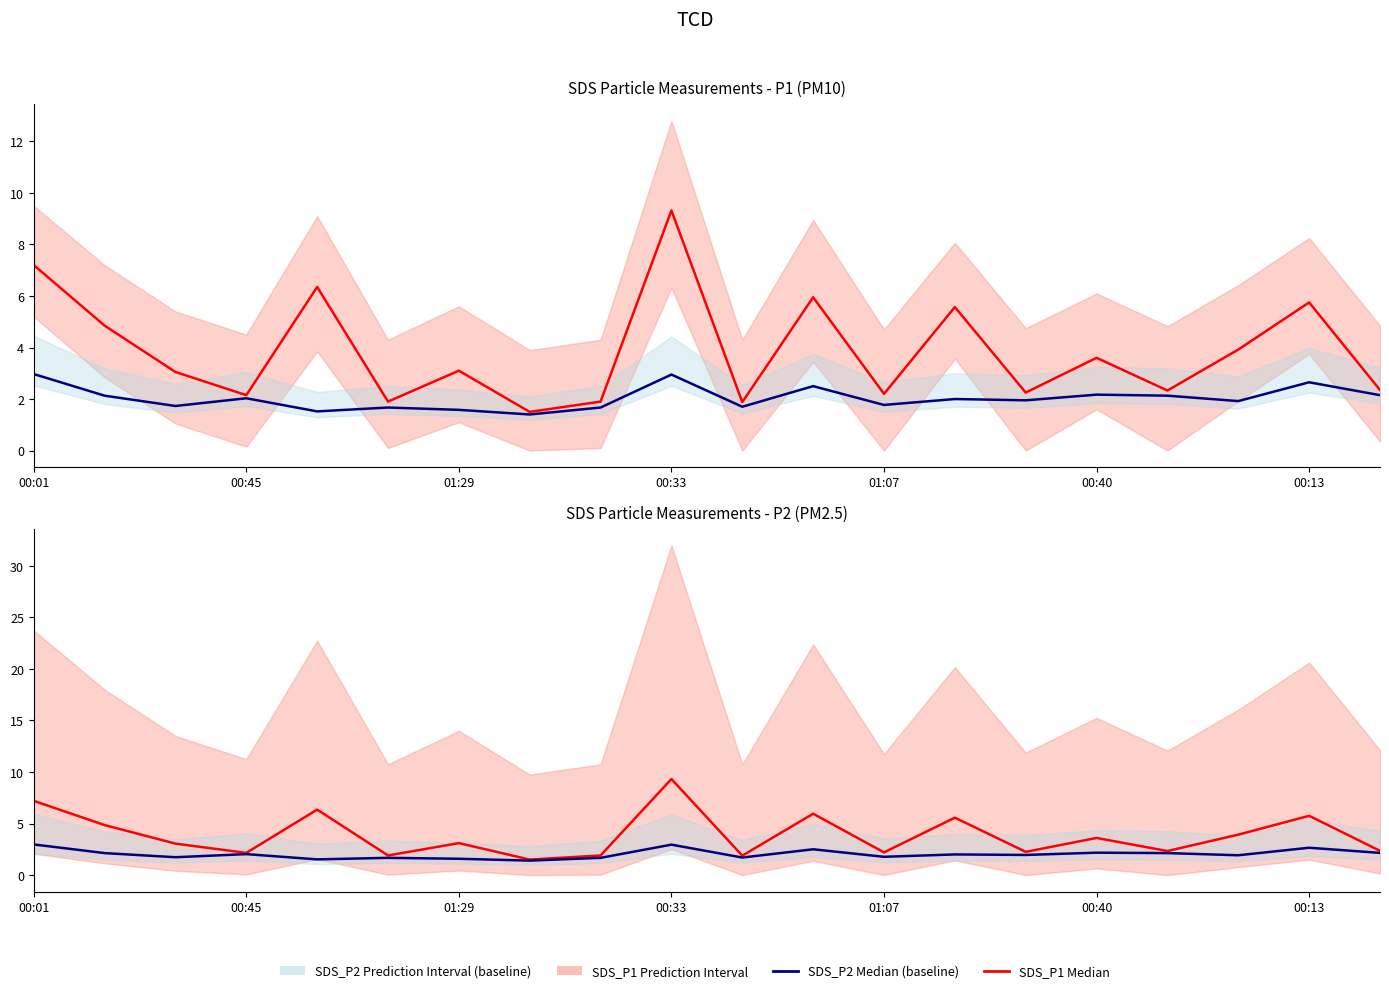

What is the difference between the maximum and minimum values in the SDS_P1 Median series?

7.8